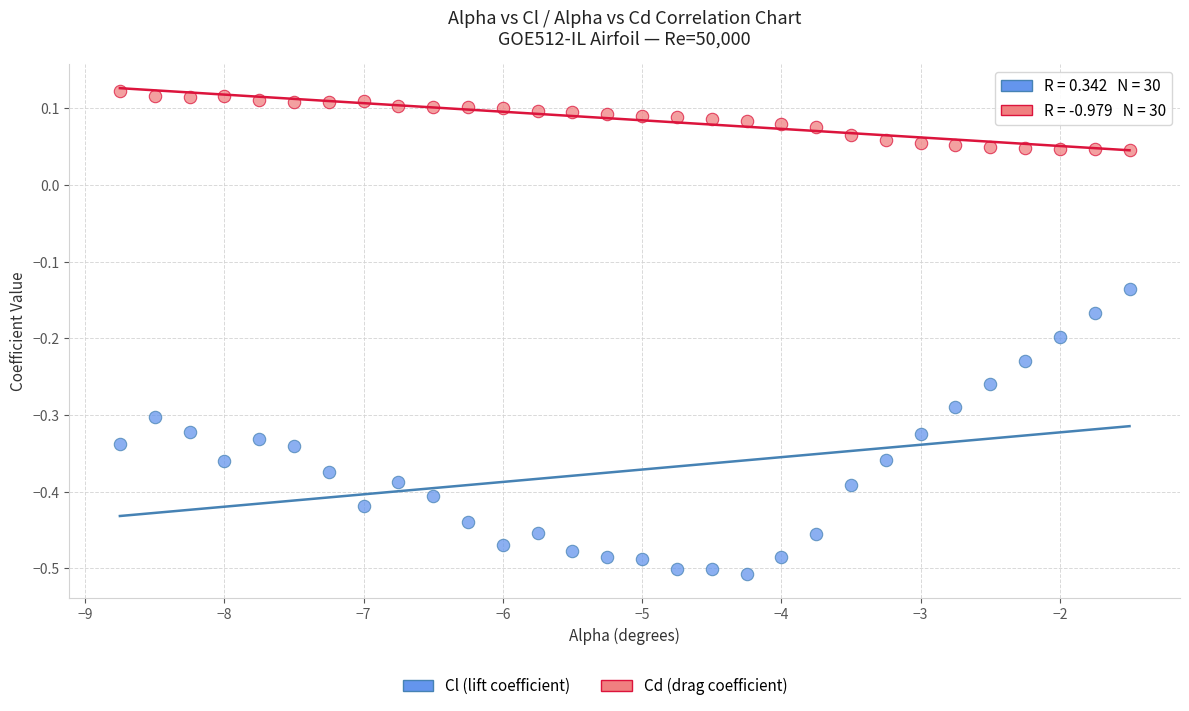

Which series contains the lowest Y value?

Cl (lift coefficient)